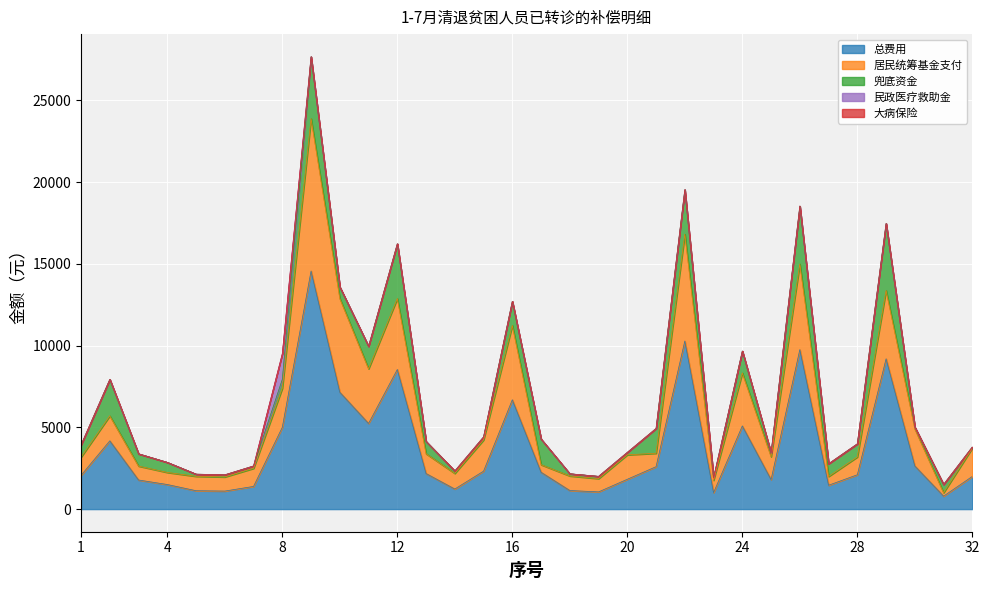

How many data points in 兜底资金 are above 745?

16